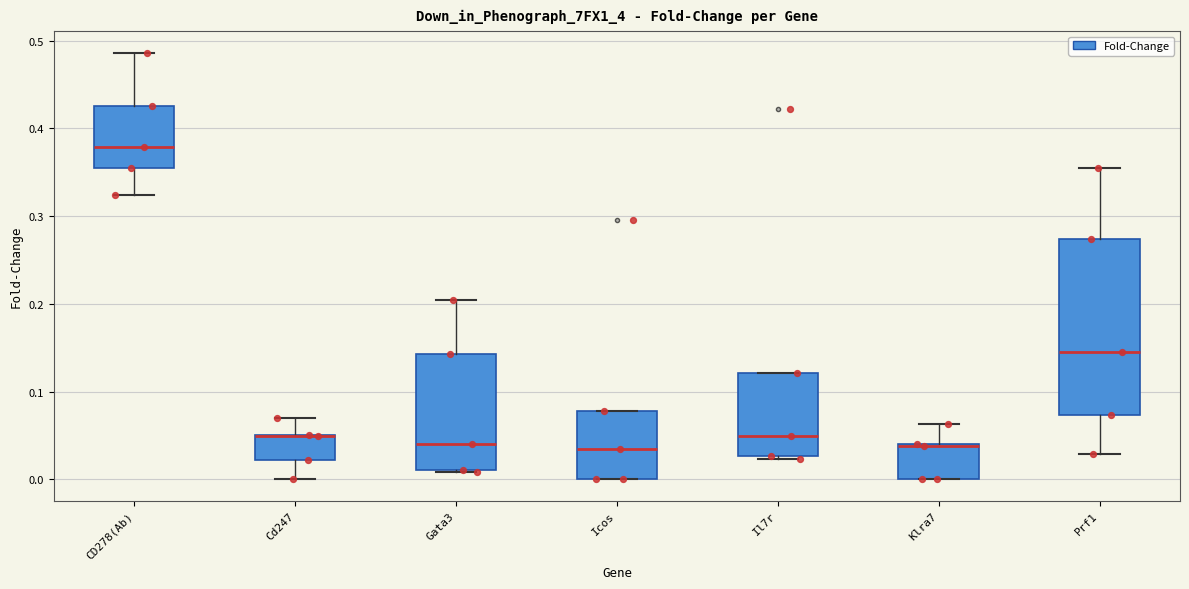

Where does the upper whisker of the box for Klra7 end on the y-axis? The values are not printed on the chart, so give them approximately, as read against the axis.

0.06